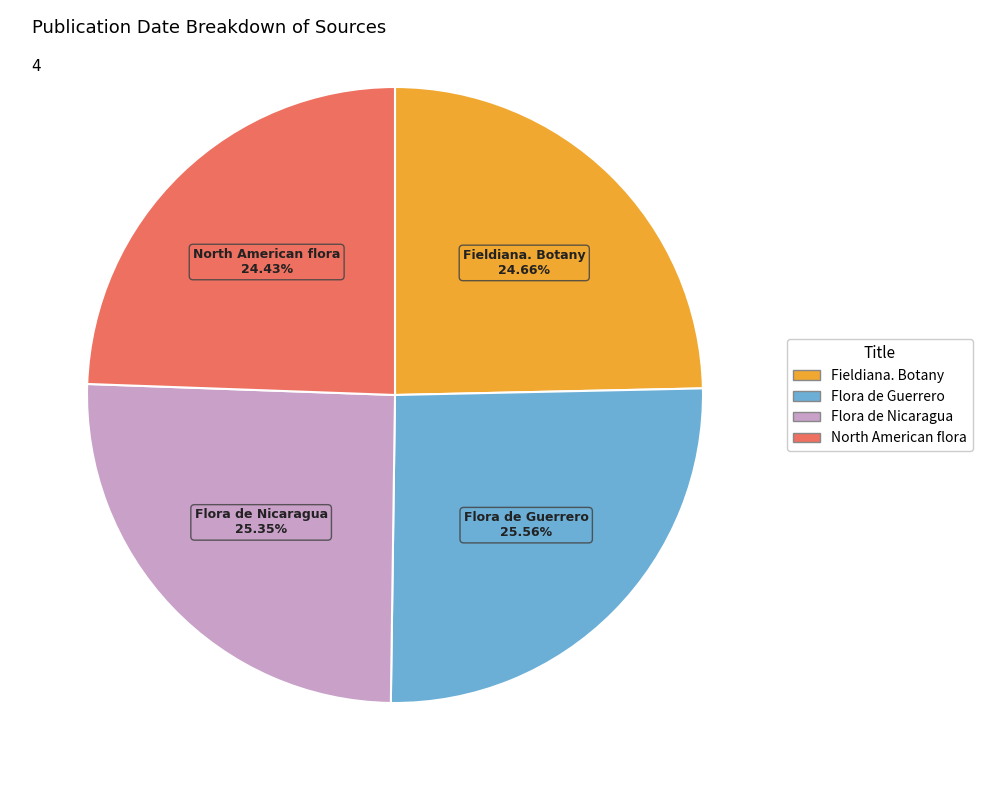

Is it true that North American flora is 24% of the pie?

True